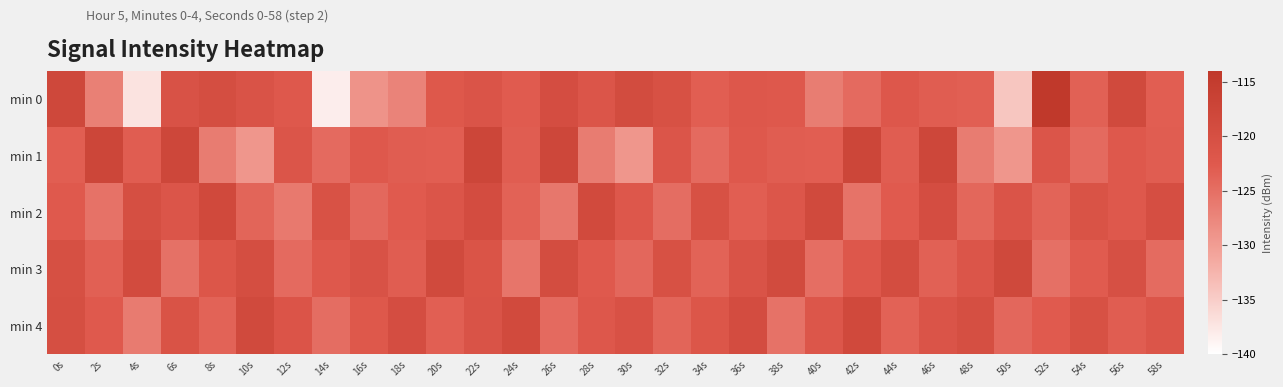

Reading right to left, transcribe all the data shown in this chart.

min 0: 58s=-123.2	56s=-118.6	54s=-123.5	52s=-114.0	50s=-134.3	48s=-123.3	46s=-123.0	44s=-122.1	42s=-124.5	40s=-126.6	38s=-122.4	36s=-121.9	34s=-123.2	32s=-120.3	30s=-119.1	28s=-121.6	26s=-119.6	24s=-122.9	22s=-121.2	20s=-122.2	18s=-127.3	16s=-129.0	14s=-138.2	12s=-122.3	10s=-121.1	8s=-119.7	6s=-120.8	4s=-137.2	2s=-126.8	0s=-118.0
min 1: 58s=-123.1	56s=-122.4	54s=-124.5	52s=-121.4	50s=-129.2	48s=-126.4	46s=-117.8	44s=-123.1	42s=-117.5	40s=-123.2	38s=-123.1	36s=-122.4	34s=-124.5	32s=-121.4	30s=-129.2	28s=-126.4	26s=-117.8	24s=-123.1	22s=-117.5	20s=-123.2	18s=-123.1	16s=-122.4	14s=-124.5	12s=-121.4	10s=-129.2	8s=-126.4	6s=-117.8	4s=-123.1	2s=-117.5	0s=-123.2
min 2: 58s=-119.7	56s=-122.4	54s=-120.9	52s=-123.8	50s=-121.3	48s=-124.1	46s=-119.5	44s=-122.7	42s=-125.4	40s=-118.6	38s=-121.9	36s=-123.2	34s=-120.4	32s=-124.8	30s=-122.1	28s=-118.7	26s=-125.9	24s=-123.6	22s=-119.2	20s=-121.5	18s=-122.8	16s=-124.3	14s=-120.7	12s=-126.1	10s=-123.9	8s=-118.4	6s=-121.6	4s=-119.8	2s=-125.3	0s=-122.5
min 3: 58s=-124.6	56s=-120.2	54s=-122.9	52s=-125.1	50s=-118.3	48s=-121.6	46s=-123.5	44s=-119.4	42s=-122.0	40s=-124.9	38s=-118.8	36s=-121.1	34s=-123.7	32s=-120.5	30s=-124.2	28s=-122.6	26s=-119.3	24s=-125.7	22s=-121.2	20s=-118.5	18s=-123.1	16s=-120.8	14s=-122.3	12s=-124.5	10s=-119.6	8s=-121.7	6s=-125.2	4s=-118.9	2s=-123.4	0s=-120.1
min 4: 58s=-121.5	56s=-123.1	54s=-120.3	52s=-122.7	50s=-124.2	48s=-119.9	46s=-121.3	44s=-123.6	42s=-118.4	40s=-121.8	38s=-125.3	36s=-119.2	34s=-121.7	32s=-123.9	30s=-120.6	28s=-122.1	26s=-124.5	24s=-118.7	22s=-121.0	20s=-123.3	18s=-119.5	16s=-122.2	14s=-124.8	12s=-121.4	10s=-118.6	8s=-123.7	6s=-120.9	4s=-126.3	2s=-122.5	0s=-119.8